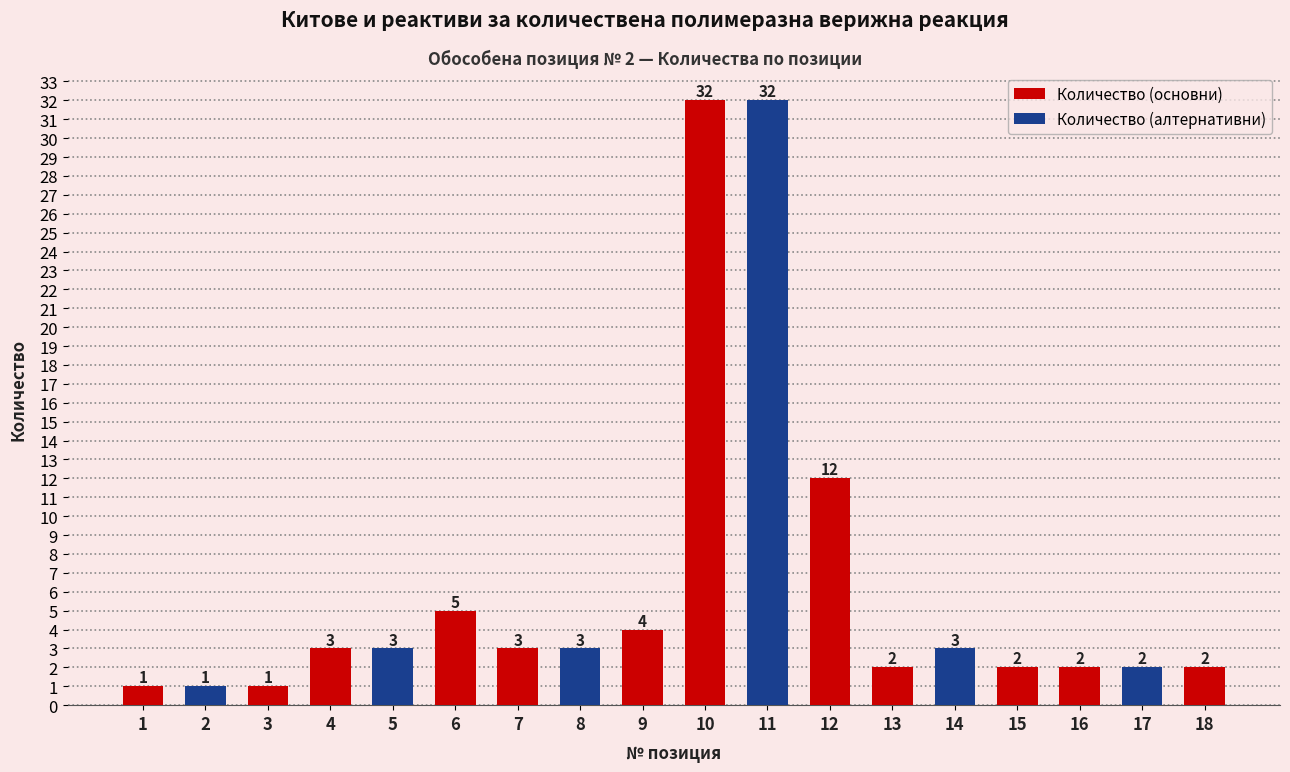

What is the value of the 2nd bar from the left?

1